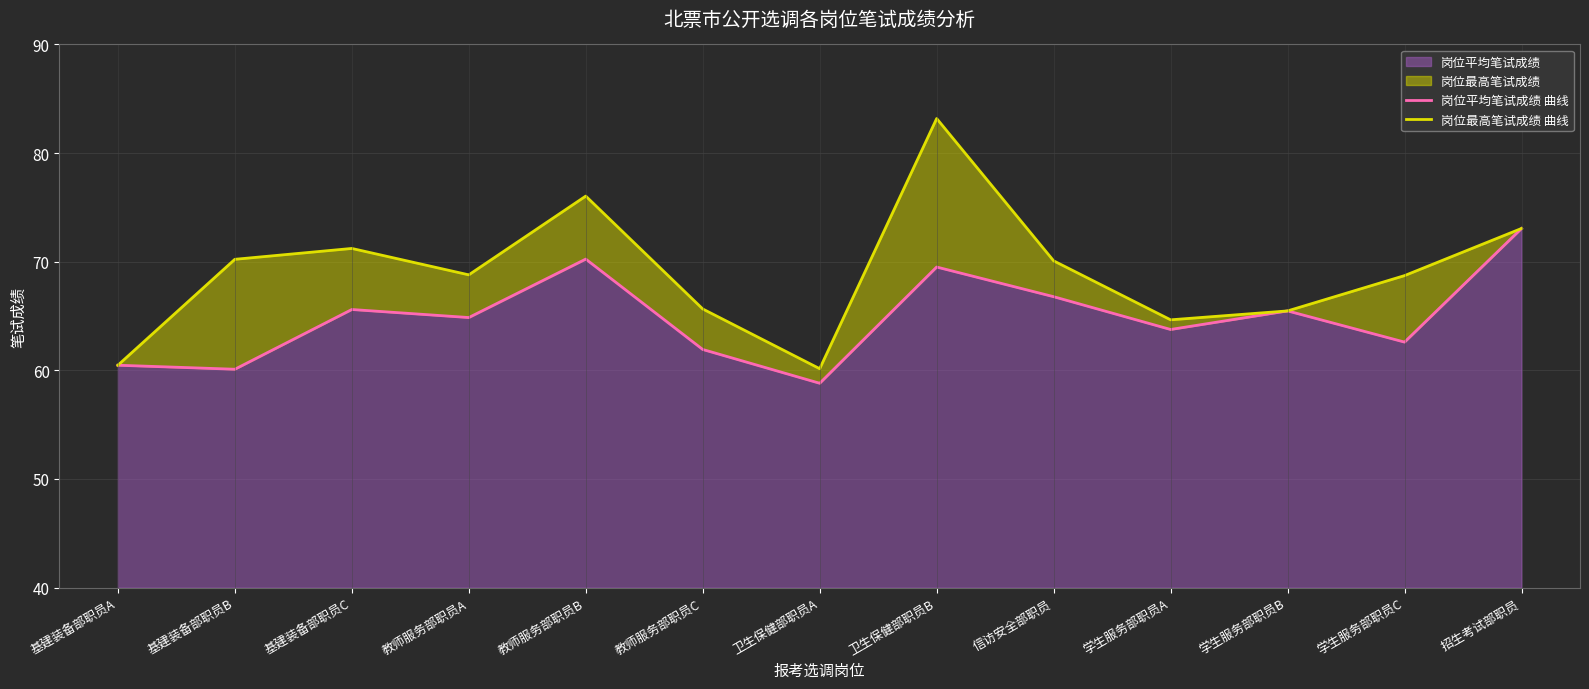

How many categories are shown in the chart?

13